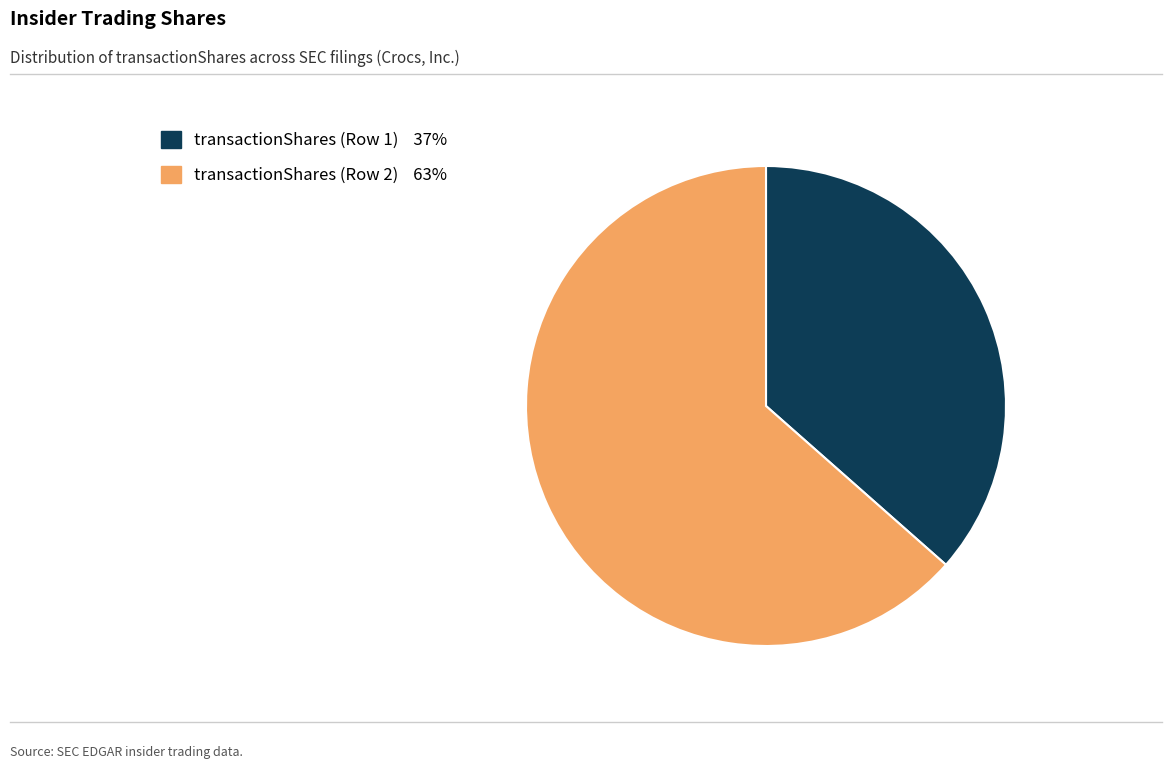

Approximately how many times larger is the value at transactionShares (Row 1) compared to transactionShares (Row 2)?

0.6